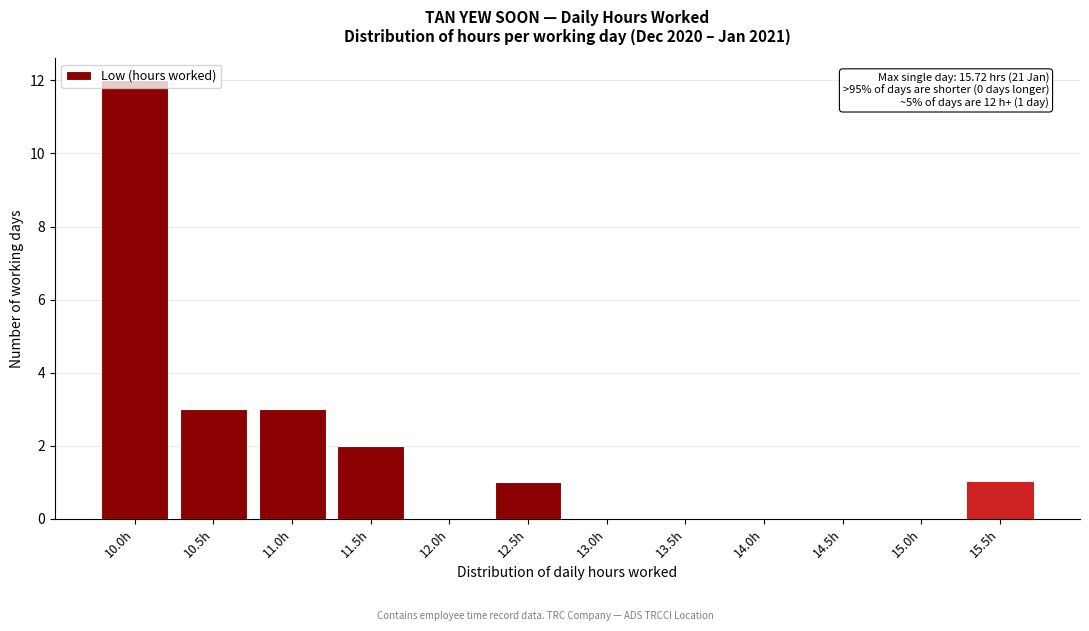

Is it true that the value at 15.5h is 0?

False